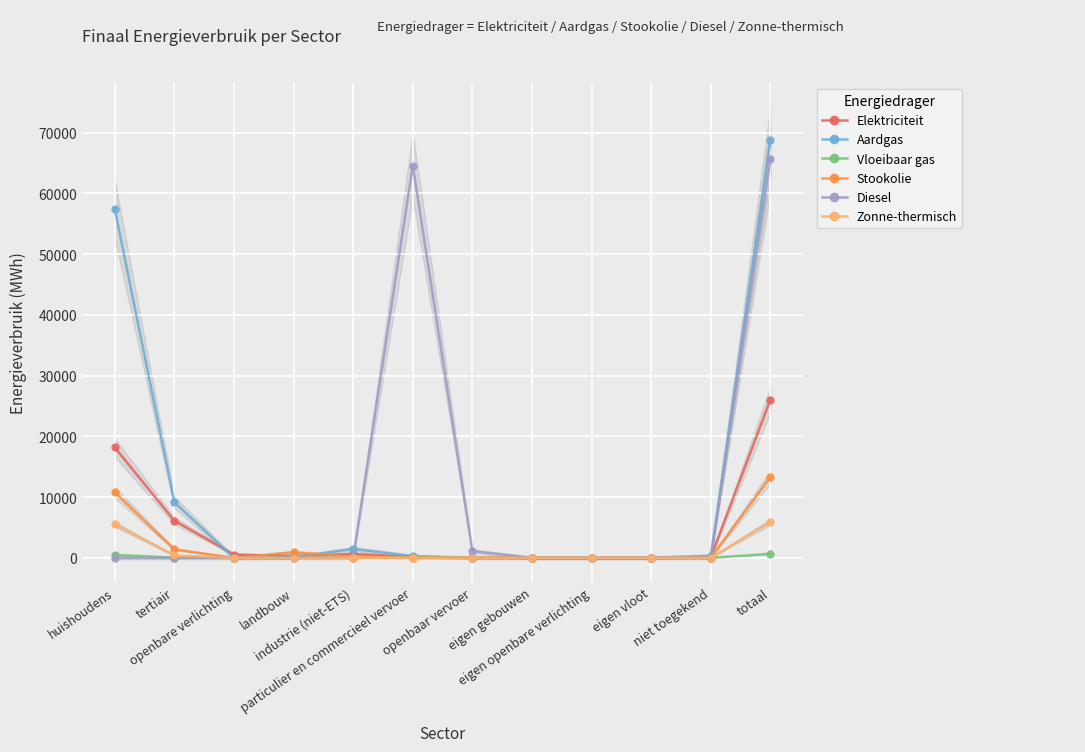

Which series has the largest range (max minus min)?

Aardgas